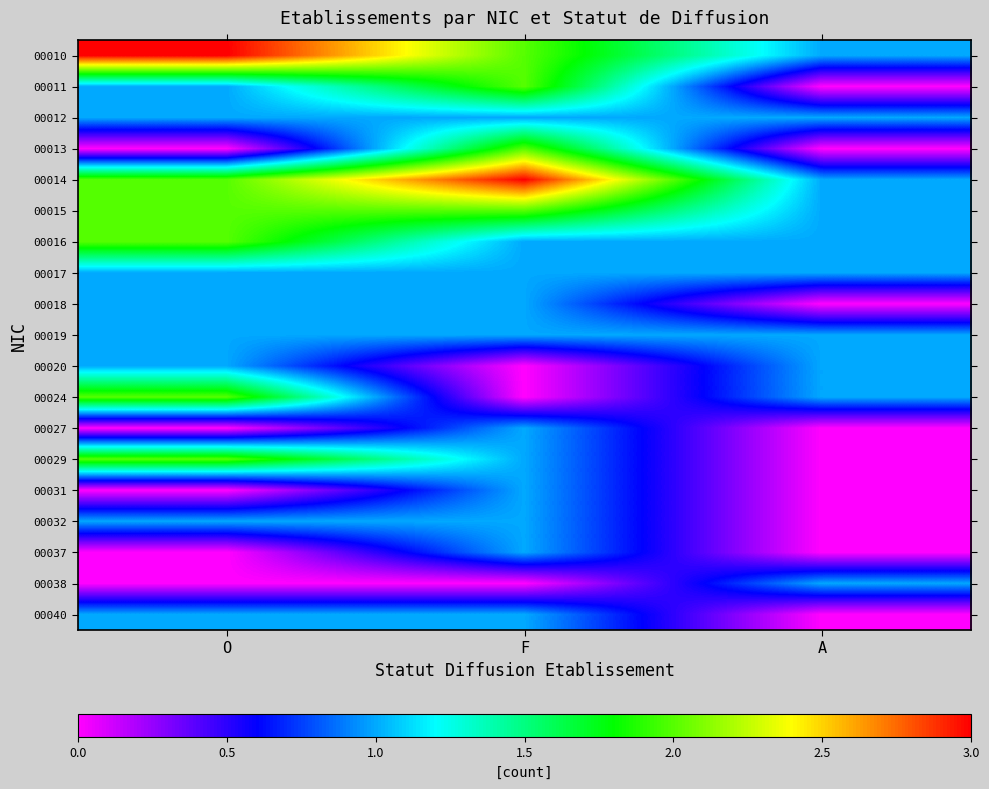

How many distinct data groups are displayed?

19